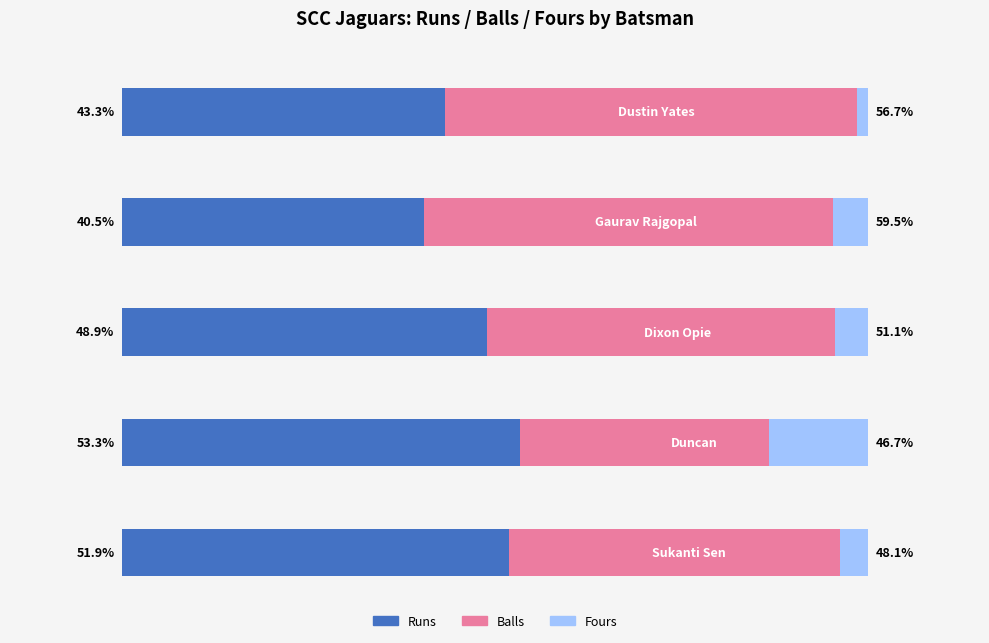

Reading left to right, extract all data points from this chart.

Runs: 61	17	66	8	14
Balls: 78	23	63	5	12
Fours: 2	2	6	2	1